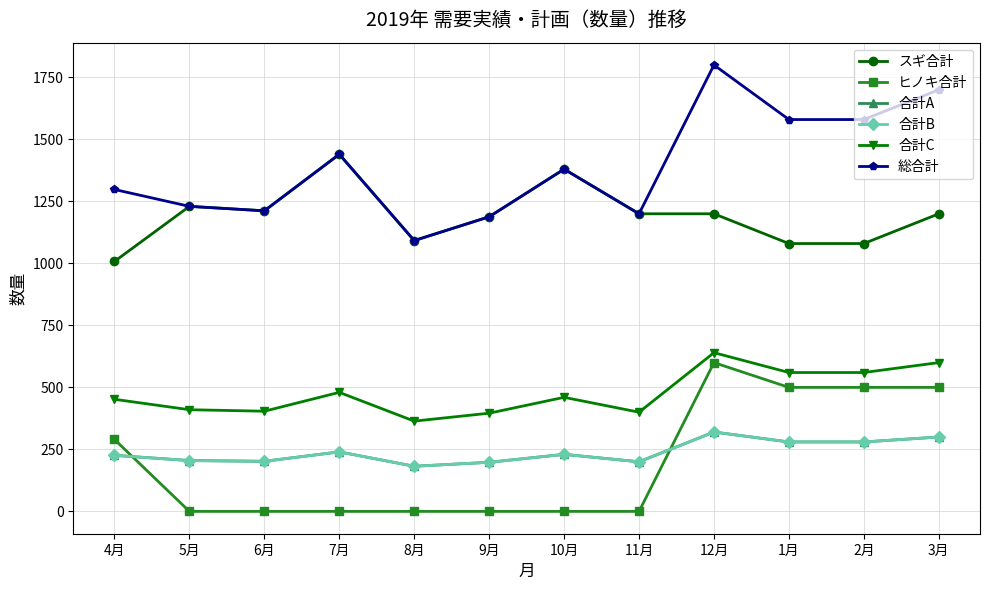

What position from the left is 11月?

8